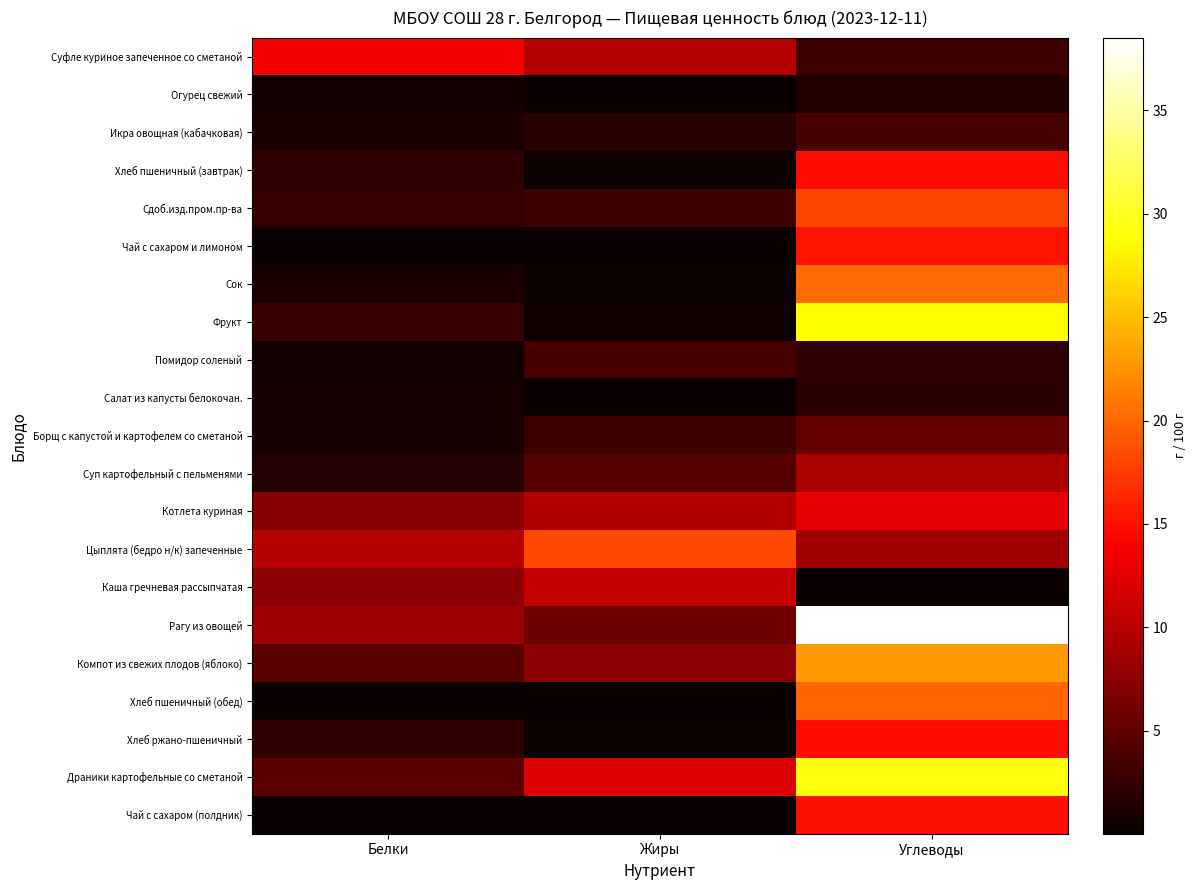

Reading left to right, what are all the values shown in this chart?

Суфле куриное запеченное со сметаной: Белки=13.7	Жиры=9.9	Углеводы=2.9
Огурец свежий: Белки=0.5	Жиры=0.1	Углеводы=1.5
Икра овощная (кабачковая): Белки=1.0	Жиры=1.8	Углеводы=3.6
Хлеб пшеничный (завтрак): Белки=2.3	Жиры=0.2	Углеводы=14.8
Сдоб.изд.пром.пр-ва: Белки=2.6	Жиры=3.1	Углеводы=18.1
Чай с сахаром и лимоном: Белки=0.1	Жиры=0.0	Углеводы=15.2
Сок: Белки=1.0	Жиры=0.2	Углеводы=20.2
Фрукт: Белки=2.8	Жиры=0.4	Углеводы=28.6
Помидор соленый: Белки=0.5	Жиры=3.6	Углеводы=2.2
Салат из капусты белокочан.: Белки=0.7	Жиры=0.1	Углеводы=2.1
Борщ с капустой и картофелем со сметаной: Белки=0.8	Жиры=3.0	Углеводы=5.4
Суп картофельный с пельменями: Белки=1.5	Жиры=4.3	Углеводы=9.2
Котлета куриная: Белки=7.3	Жиры=9.7	Углеводы=12.5
Цыплята (бедро н/к) запеченные: Белки=10.0	Жиры=18.4	Углеводы=8.7
Каша гречневая рассыпчатая: Белки=7.4	Жиры=10.8	Углеводы=0.1
Рагу из овощей: Белки=8.6	Жиры=5.8	Углеводы=38.5
Компот из свежих плодов (яблоко): Белки=4.7	Жиры=7.5	Углеводы=22.9
Хлеб пшеничный (обед): Белки=0.2	Жиры=0.2	Углеводы=19.9
Хлеб ржано-пшеничный: Белки=2.3	Жиры=0.2	Углеводы=14.8
Драники картофельные со сметаной: Белки=4.7	Жиры=12.1	Углеводы=29.1
Чай с сахаром (полдник): Белки=0.1	Жиры=0.0	Углеводы=15.0